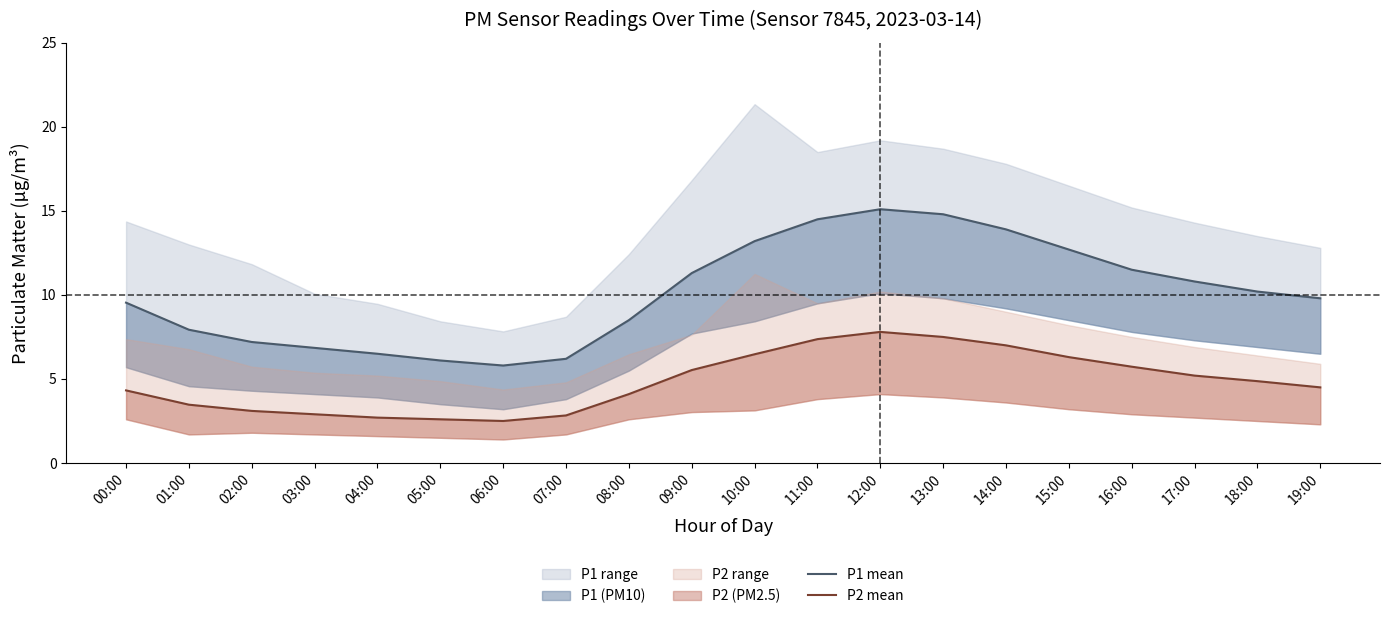

How many lines are shown in the chart?

2